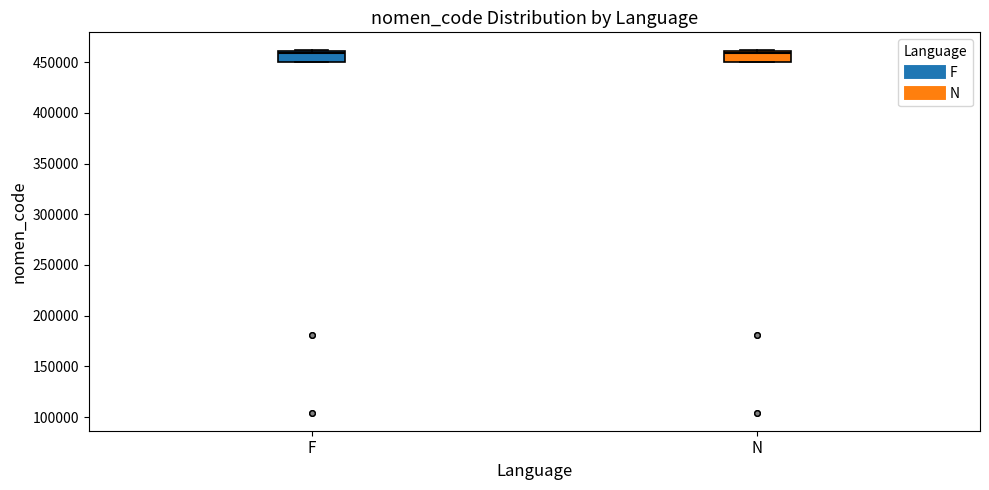

Reading left to right, transcribe this box plot: for each box, give where its median line is, the range the box spans, and where its two whiskers end, as read against the y-axis. The values are not printed on the chart, so give them approximately, as read against the axis.

F: median 460000 (just below the box's upper edge), box 450000 to 460000, whiskers 450000 to 460000
N: median 460000 (just below the box's upper edge), box 450000 to 460000, whiskers 450000 to 460000